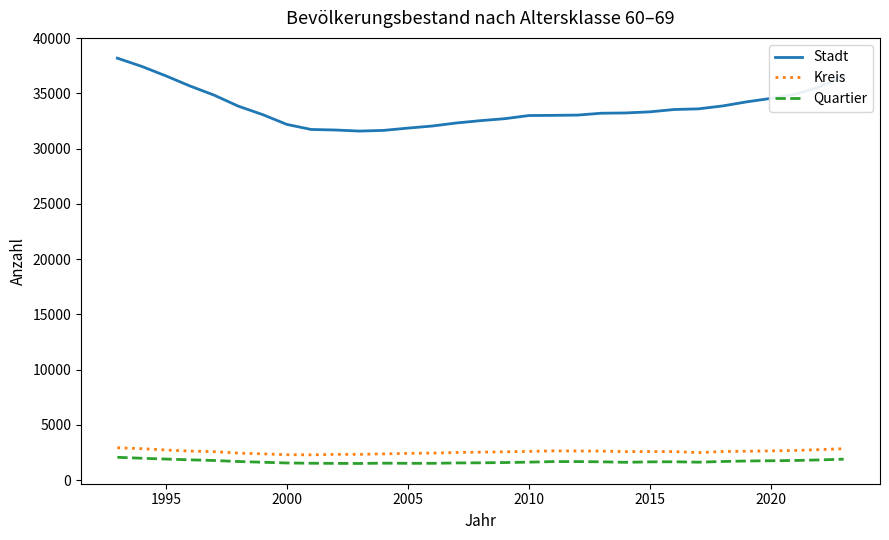

What is the maximum value for Kreis?

2937